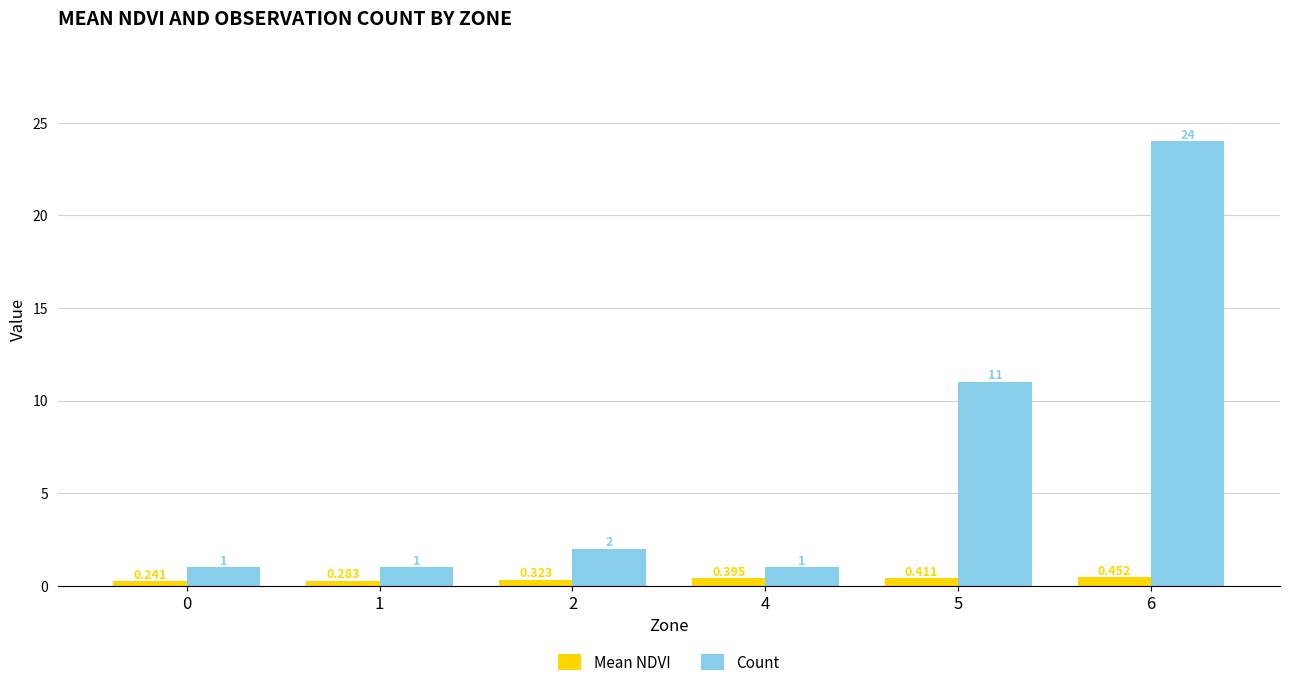

Which series has the largest total across all categories?

Count